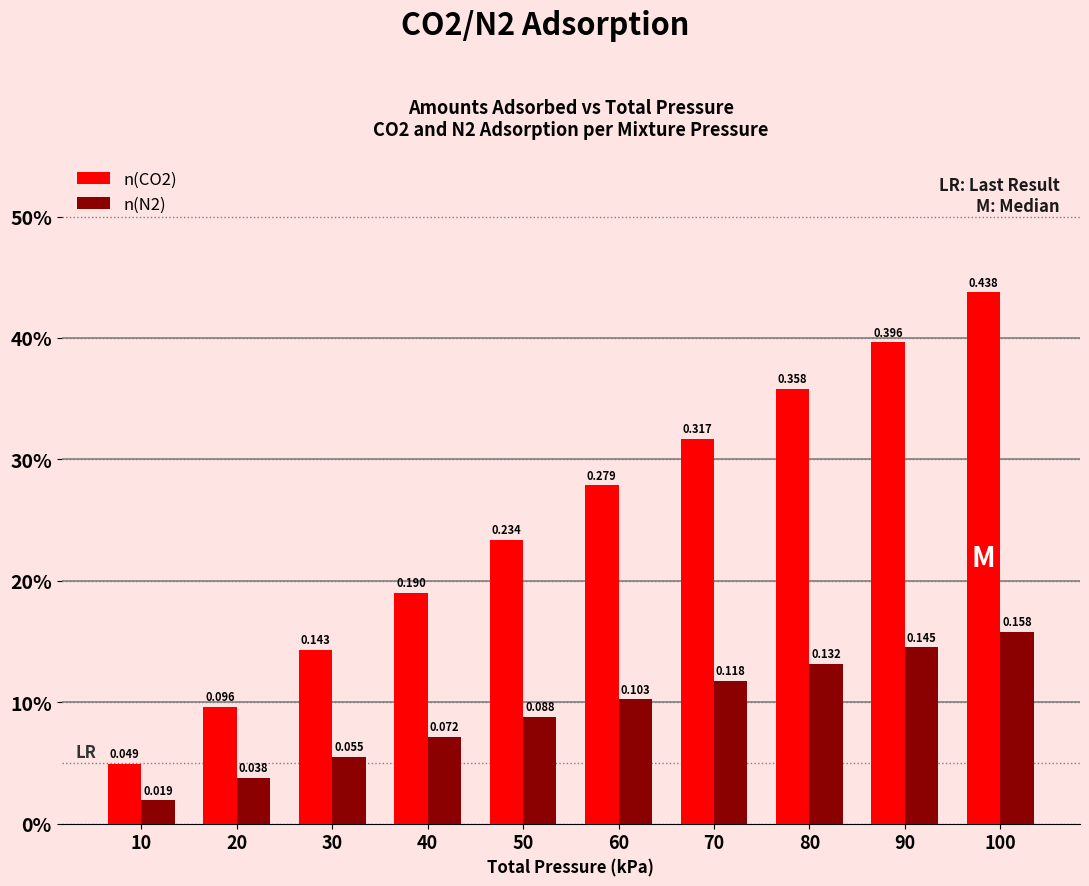

Reading left to right, extract all data points from this chart.

n(CO2): 10=0.0	20=0.1	30=0.1	40=0.2	50=0.2	60=0.3	70=0.3	80=0.4	90=0.4	100=0.4
n(N2): 10=0.0	20=0.0	30=0.1	40=0.1	50=0.1	60=0.1	70=0.1	80=0.1	90=0.1	100=0.2